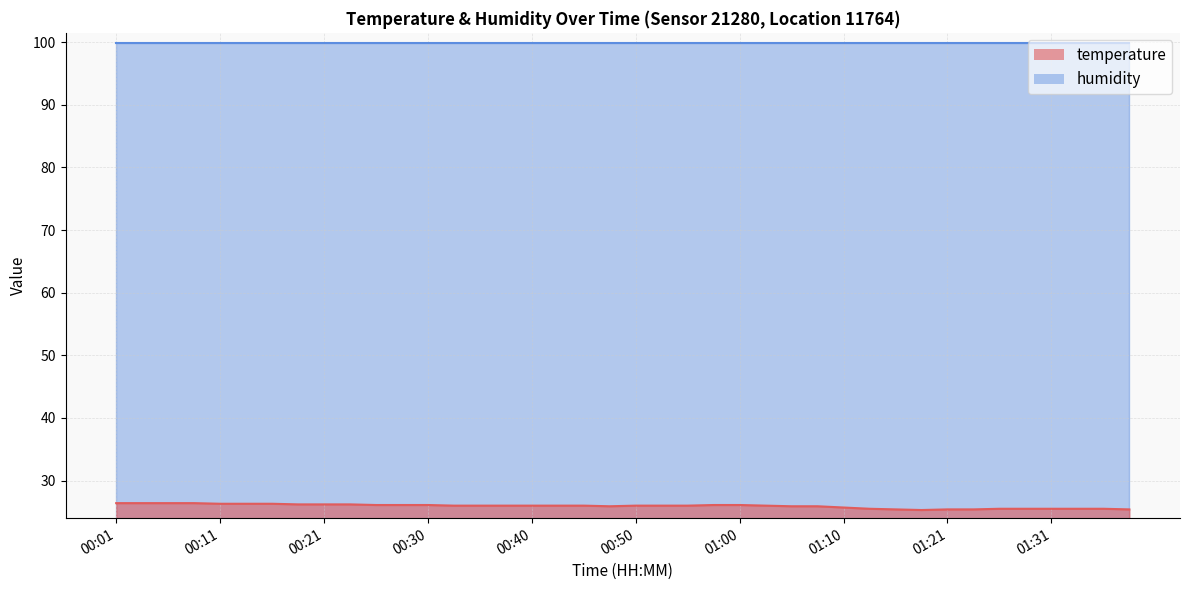

How many values are below 26?

15